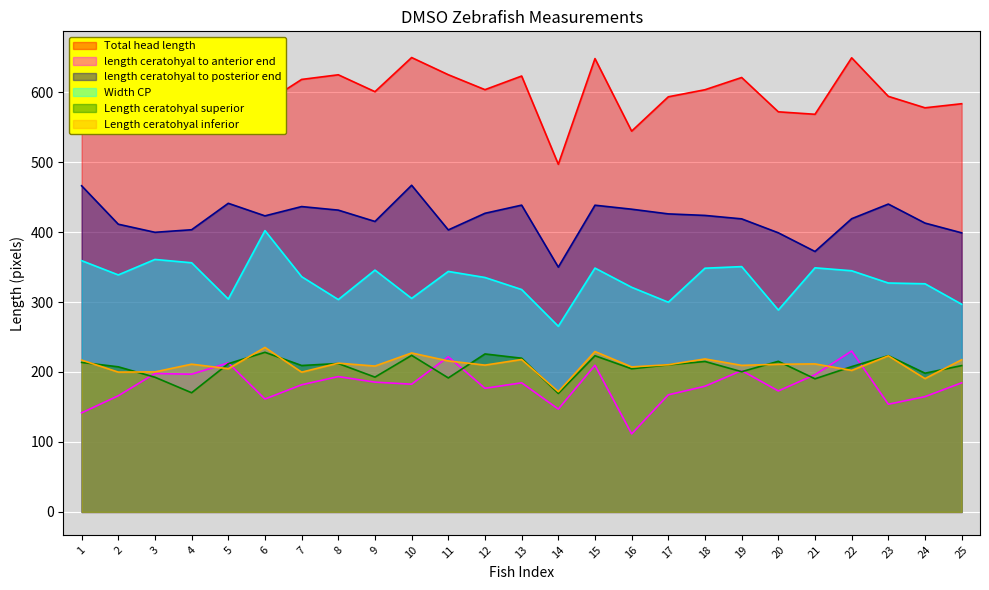

Reading left to right, extract all data points from this chart.

Total head length: 1=607.7	2=577.2	3=597.4	4=600.2	5=654.2	6=584.5	7=618.1	8=624.8	9=600.6	10=649.4	11=624.9	12=603.5	13=623.0	14=496.8	15=647.9	16=544.2	17=593.3	18=603.4	19=620.9	20=571.8	21=568.3	22=649.0	23=594.0	24=577.6	25=583.4
length ceratohyal to anterior end: 1=141.6	2=166.0	3=197.8	4=196.8	5=213.1	6=161.4	7=181.7	8=193.4	9=185.5	10=182.5	11=221.8	12=176.7	13=184.5	14=147.0	15=209.6	16=111.6	17=167.3	18=179.6	19=202.0	20=172.9	21=196.1	22=230.0	23=154.0	24=164.8	25=184.5
length ceratohyal to posterior end: 1=466.1	2=411.2	3=399.6	4=403.3	5=441.1	6=423.1	7=436.4	8=431.3	9=415.1	10=466.9	11=403.1	12=426.8	13=438.5	14=349.9	15=438.4	16=432.7	17=426.0	18=423.8	19=418.9	20=398.9	21=372.2	22=419.1	23=440.0	24=412.8	25=398.9
Width CP: 1=359.1	2=338.7	3=360.9	4=356.1	5=304.2	6=402.1	7=336.2	8=303.5	9=345.6	10=305.2	11=343.7	12=335.1	13=317.8	14=265.3	15=348.5	16=321.1	17=299.7	18=348.3	19=350.6	20=288.6	21=348.9	22=344.7	23=327.2	24=326.1	25=296.8
Length ceratohyal superior: 1=213.7	2=207.4	3=192.5	4=170.3	5=211.8	6=228.2	7=209.3	8=212.1	9=192.7	10=223.8	11=191.5	12=225.8	13=219.7	14=169.3	15=223.2	16=204.6	17=210.2	18=215.0	19=200.4	20=215.3	21=190.3	22=207.7	23=223.3	24=198.3	25=209.1
Length ceratohyal inferior: 1=217.0	2=199.8	3=200.1	4=211.2	5=204.7	6=235.1	7=199.8	8=212.6	9=208.5	10=227.2	11=215.8	12=209.8	13=217.8	14=171.8	15=229.3	16=207.2	17=210.4	18=218.6	19=209.4	20=211.1	21=211.5	22=202.3	23=223.0	24=190.6	25=217.5